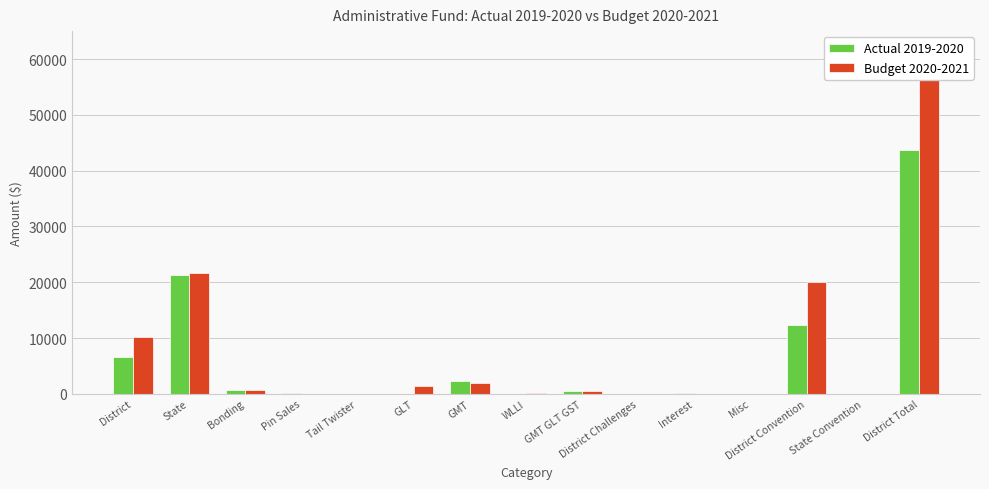

What value does the Actual 2019-2020 series have at District Convention?

12302.9